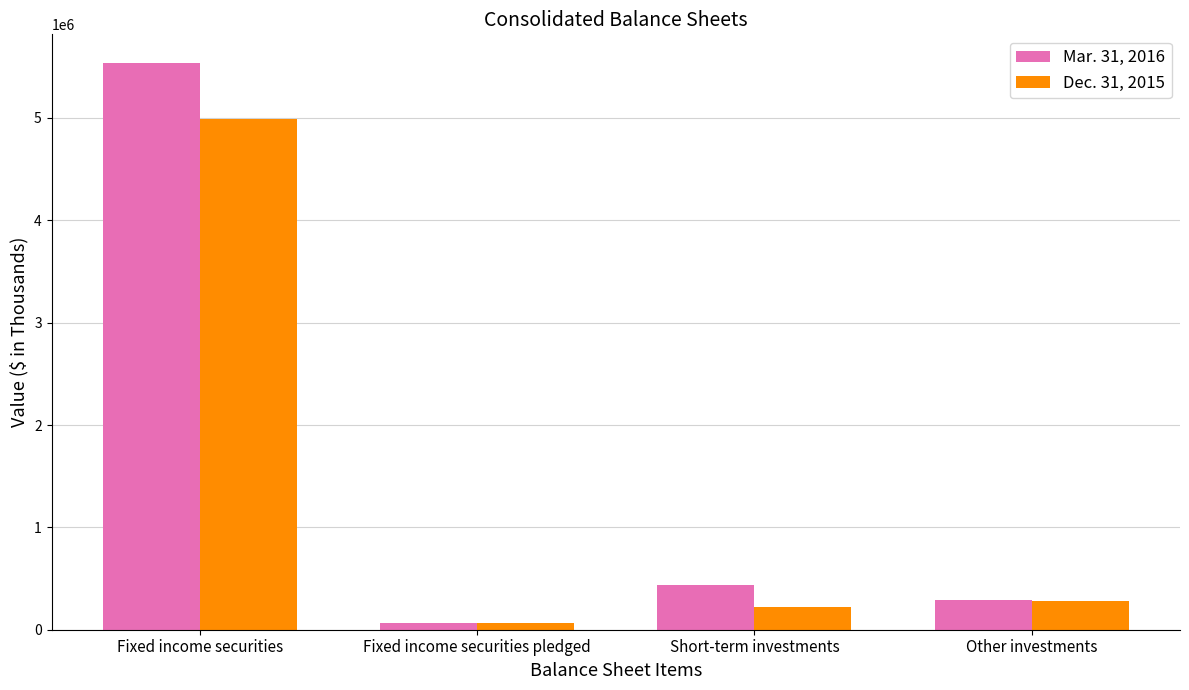

Rank the categories by Mar. 31, 2016 value from lowest to highest.

Fixed income securities pledged, Other investments, Short-term investments, Fixed income securities